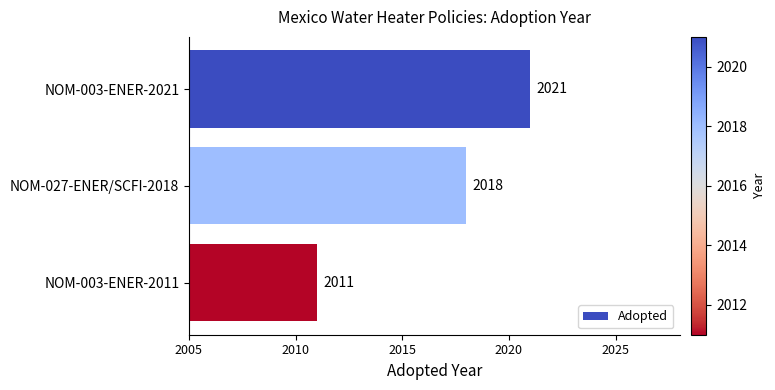

What is the difference between the maximum and minimum values?

10